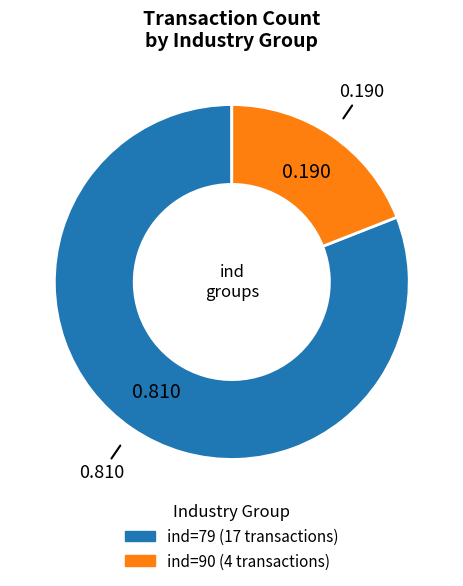

Count the number of slices in the pie.

2